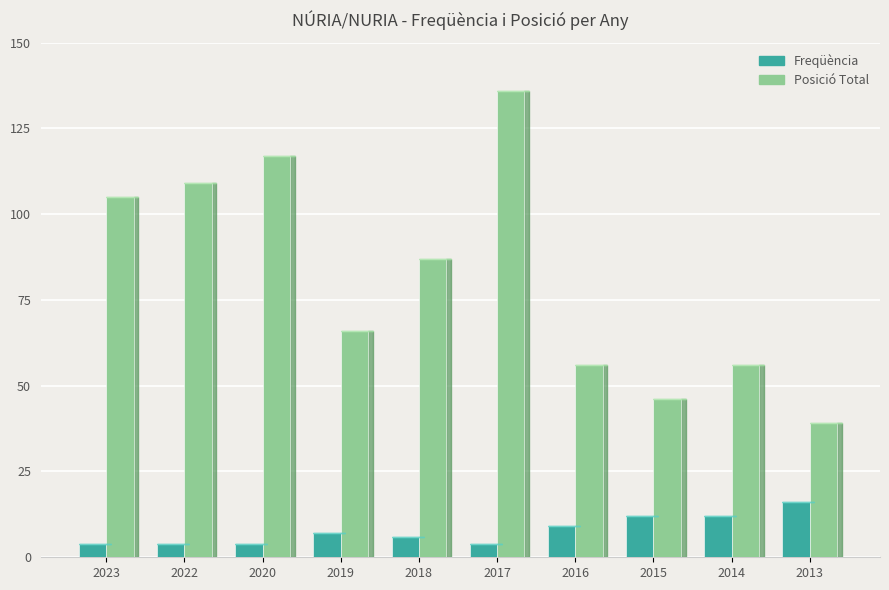

What is the value of the Freqüència bar at the 3rd from the left?

4